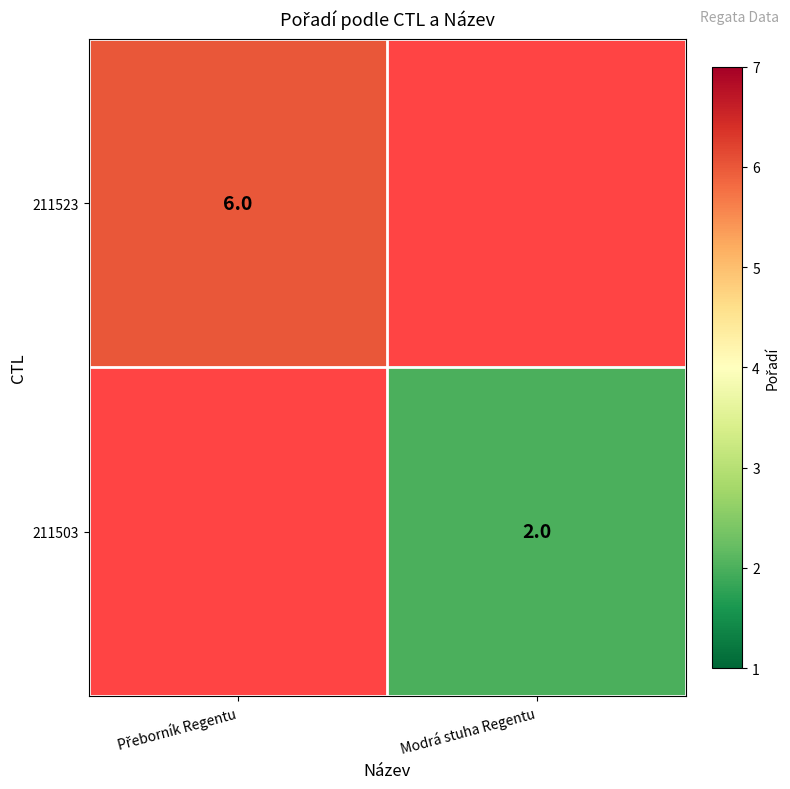

Is it true that 211503 equals 3 at Modrá stuha Regentu?

False